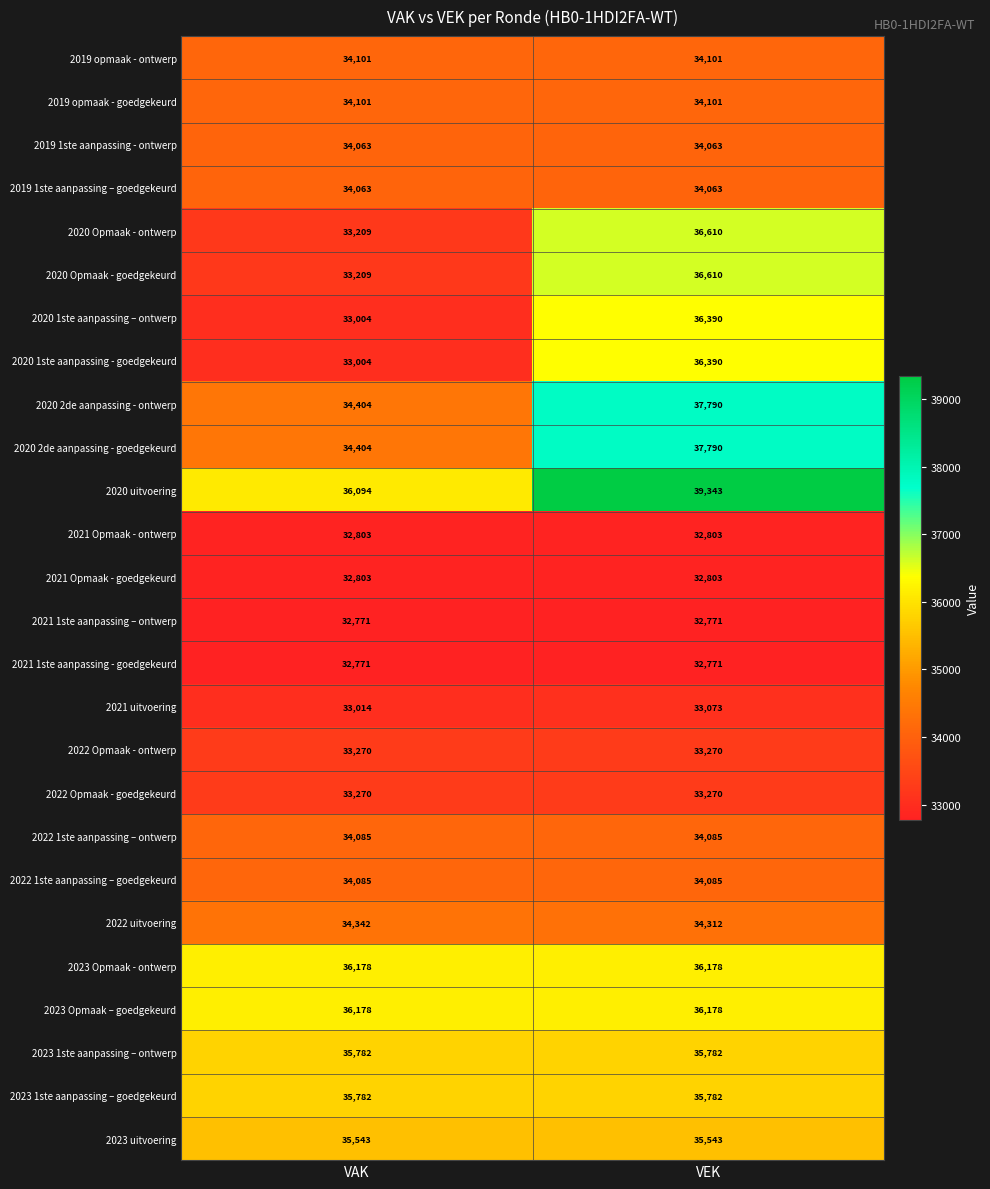

Which series has the largest total across all categories?

2020 uitvoering